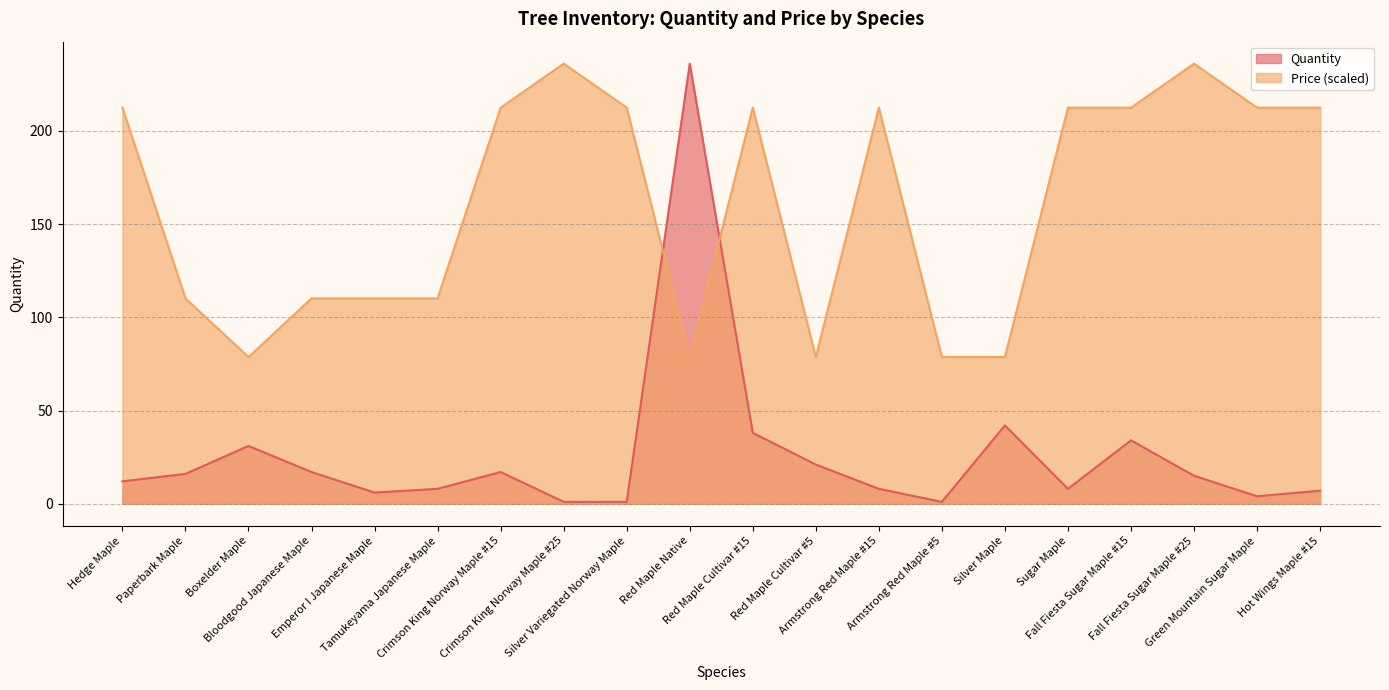

Rank the categories by Quantity value from highest to lowest.

Red Maple Native, Silver Maple, Red Maple Cultivar #15, Fall Fiesta Sugar Maple #15, Boxelder Maple, Red Maple Cultivar #5, Bloodgood Japanese Maple, Crimson King Norway Maple #15, Paperbark Maple, Fall Fiesta Sugar Maple #25, Hedge Maple, Tamukeyama Japanese Maple, Armstrong Red Maple #15, Sugar Maple, Hot Wings Maple #15, Emperor I Japanese Maple, Green Mountain Sugar Maple, Crimson King Norway Maple #25, Silver Variegated Norway Maple, Armstrong Red Maple #5